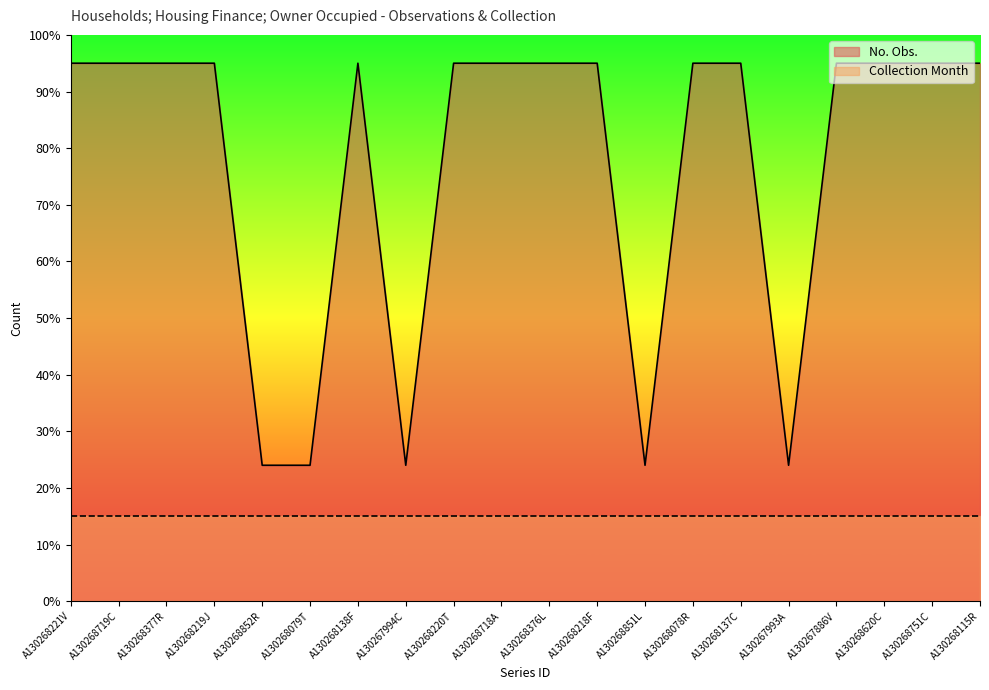

Approximately how many times larger is the value at A130268620C compared to A130268138F?

1.0